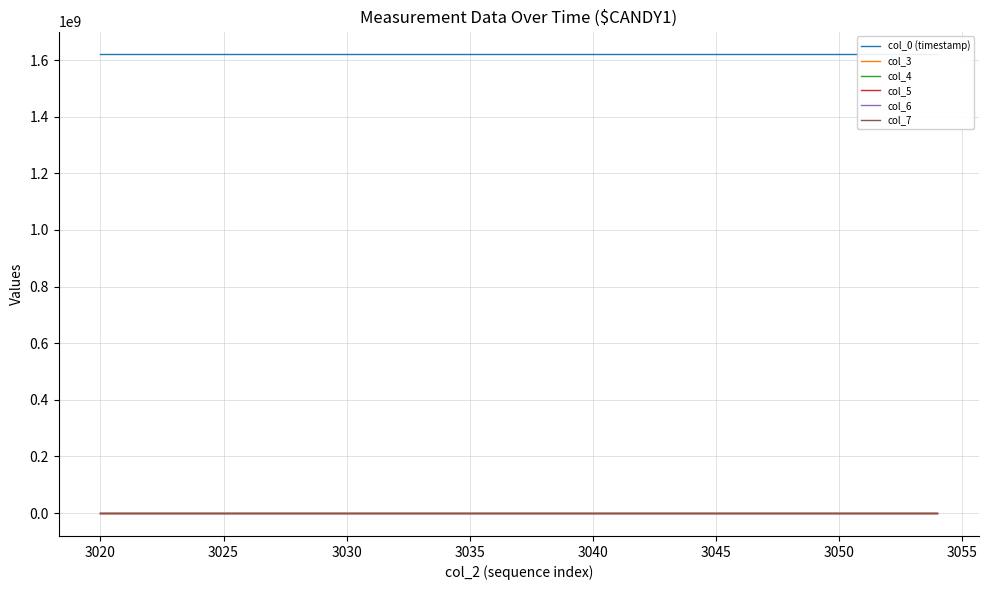

What are all the series names shown in the legend?

col_0 (timestamp), col_3, col_4, col_5, col_6, col_7